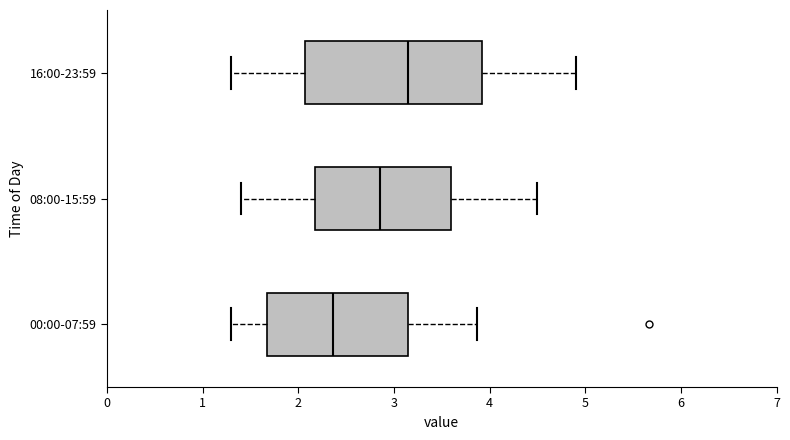

Comparing the boxes themselves (not the whiskers), which one is the widest?

16:00-23:59